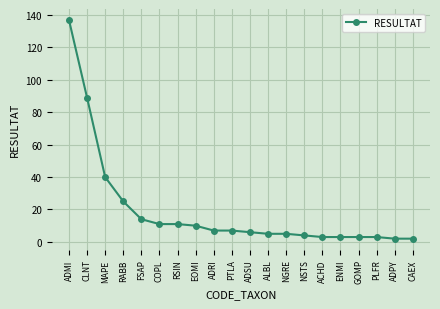

Between CLNT and ENMI, which is larger?

CLNT